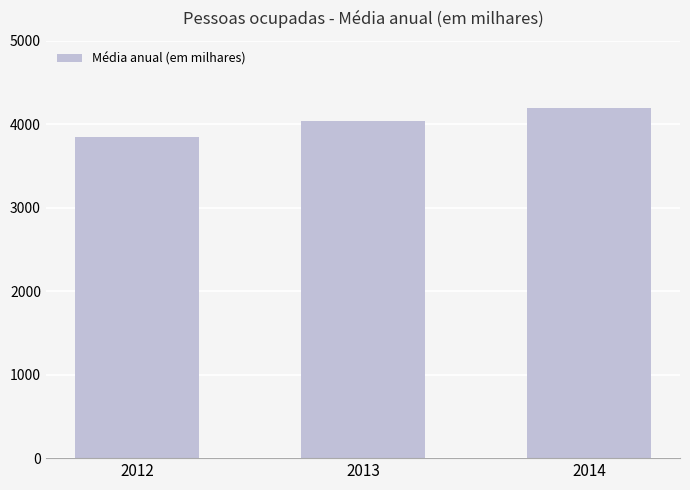

Rank the categories by value from highest to lowest.

2014, 2013, 2012